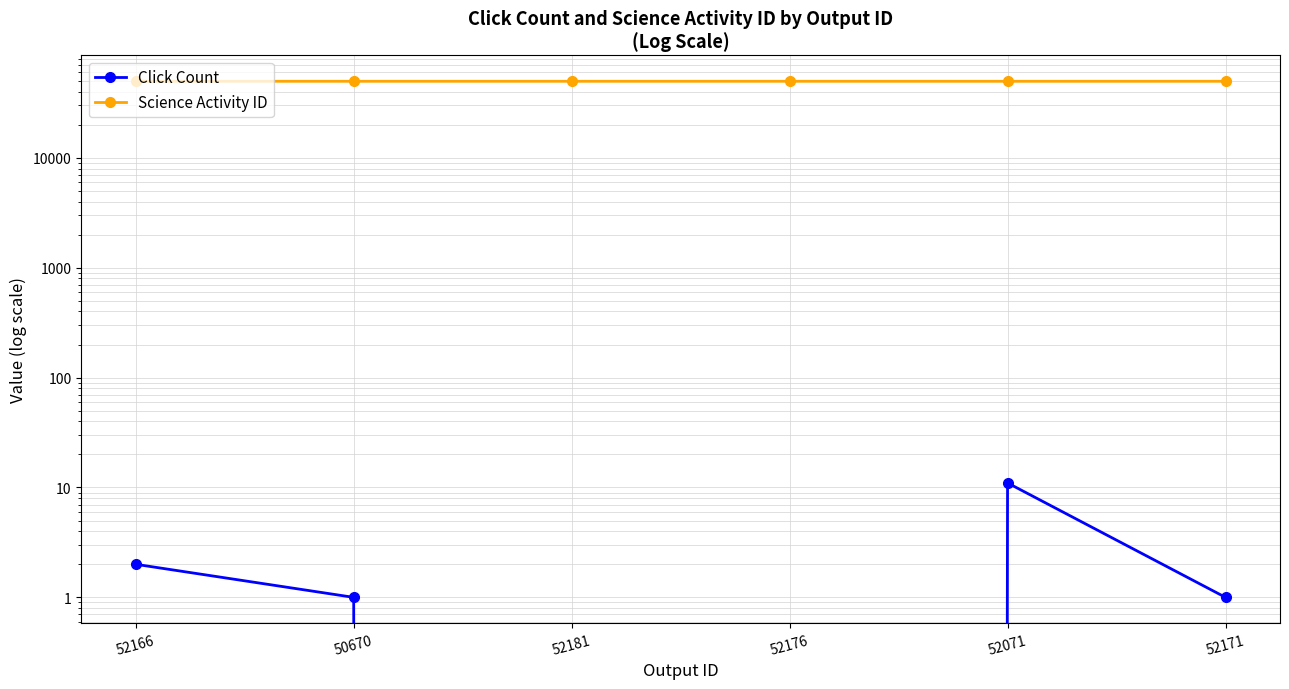

What is the difference between the second highest and minimum values in the Click Count series?

2